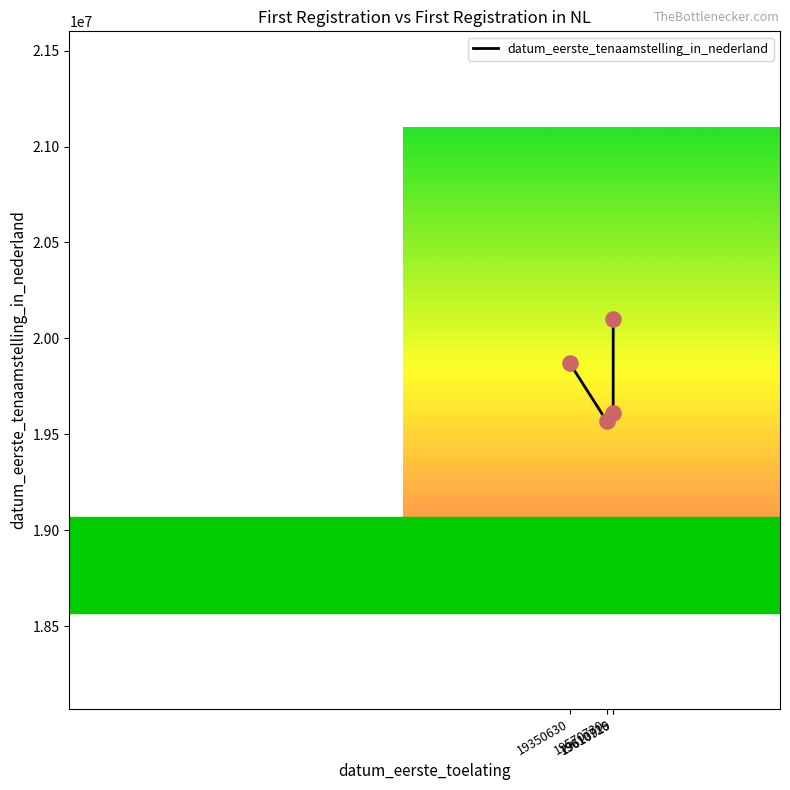

What is the change in value from 19610726 to 19610919?

+489989